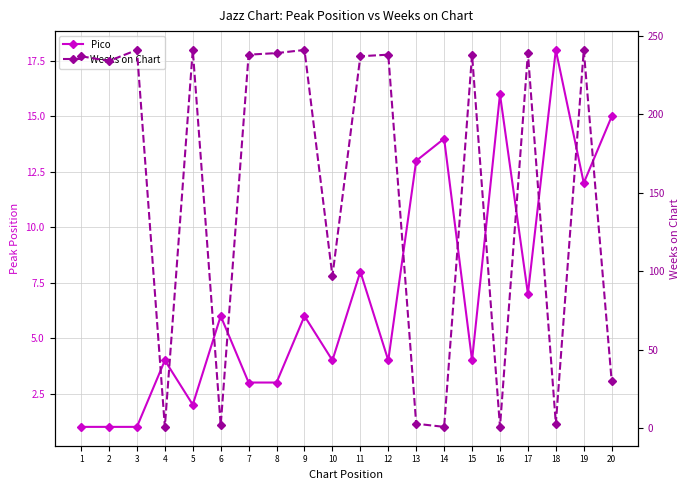

How many distinct data groups are displayed?

2